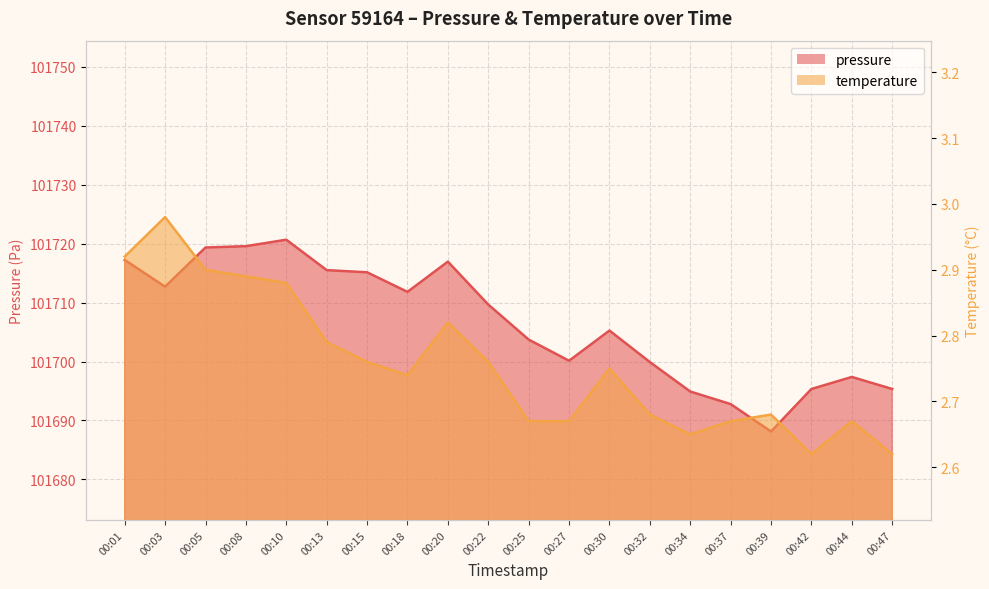

How many interior local peaks does the temperature series have?

5